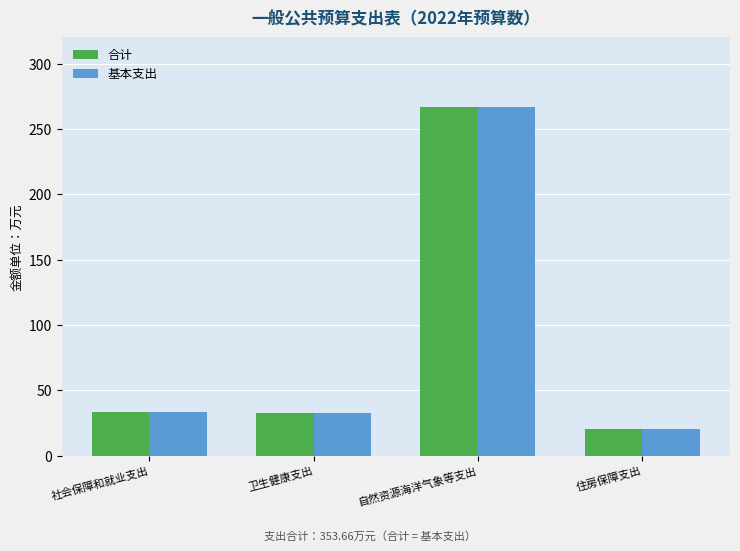

What is the maximum value for 基本支出?

266.9